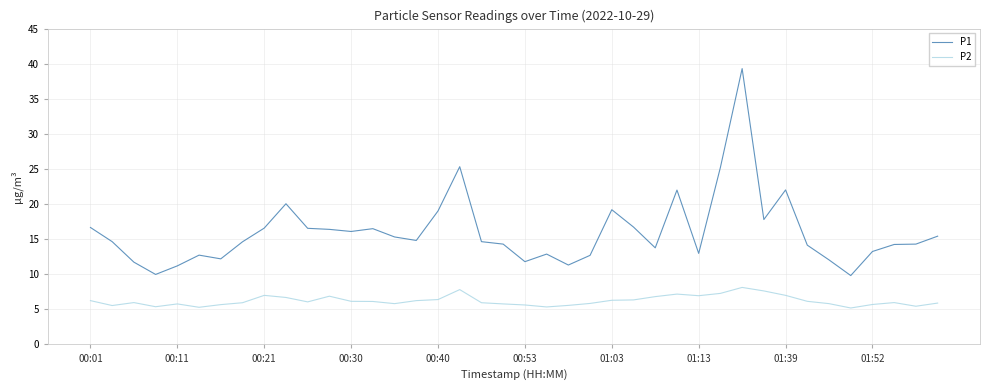

What is the difference between the maximum and minimum values in the P1 series?

29.5